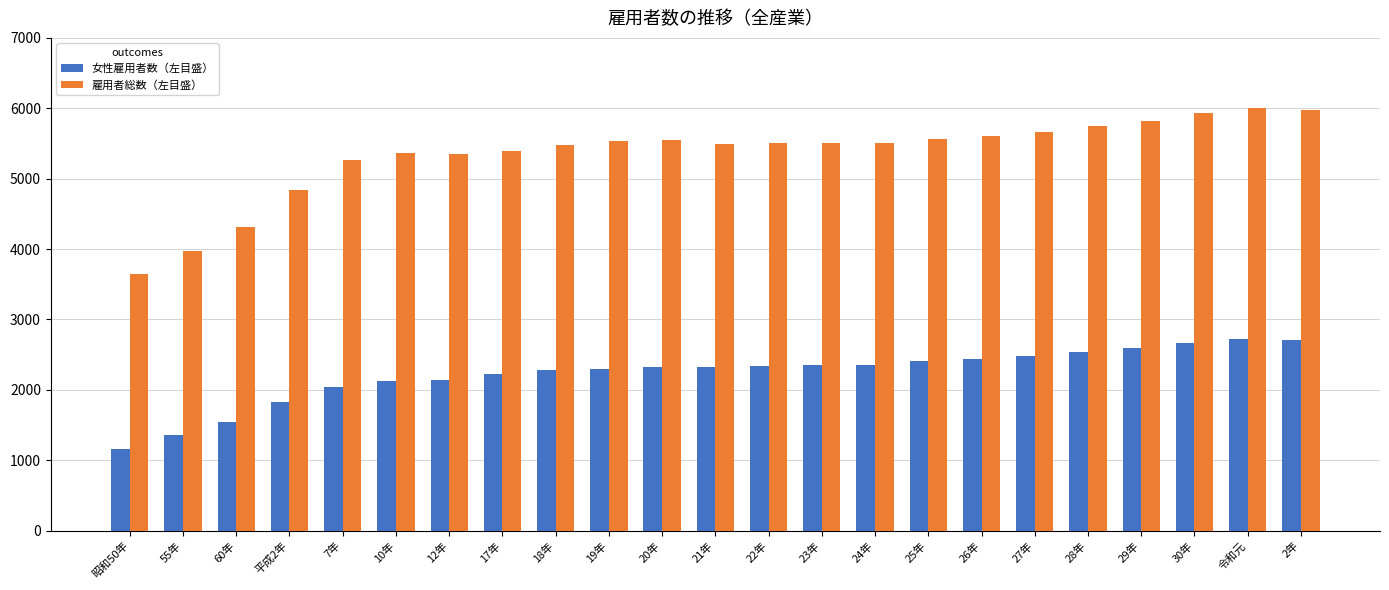

Where is 雇用者総数（左目盛） nearest to the value 4825?

平成2年